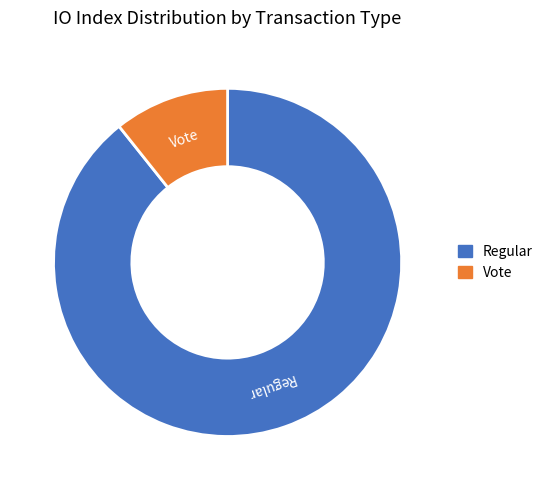

Approximately how many times larger is the value at Regular compared to Vote?

8.3